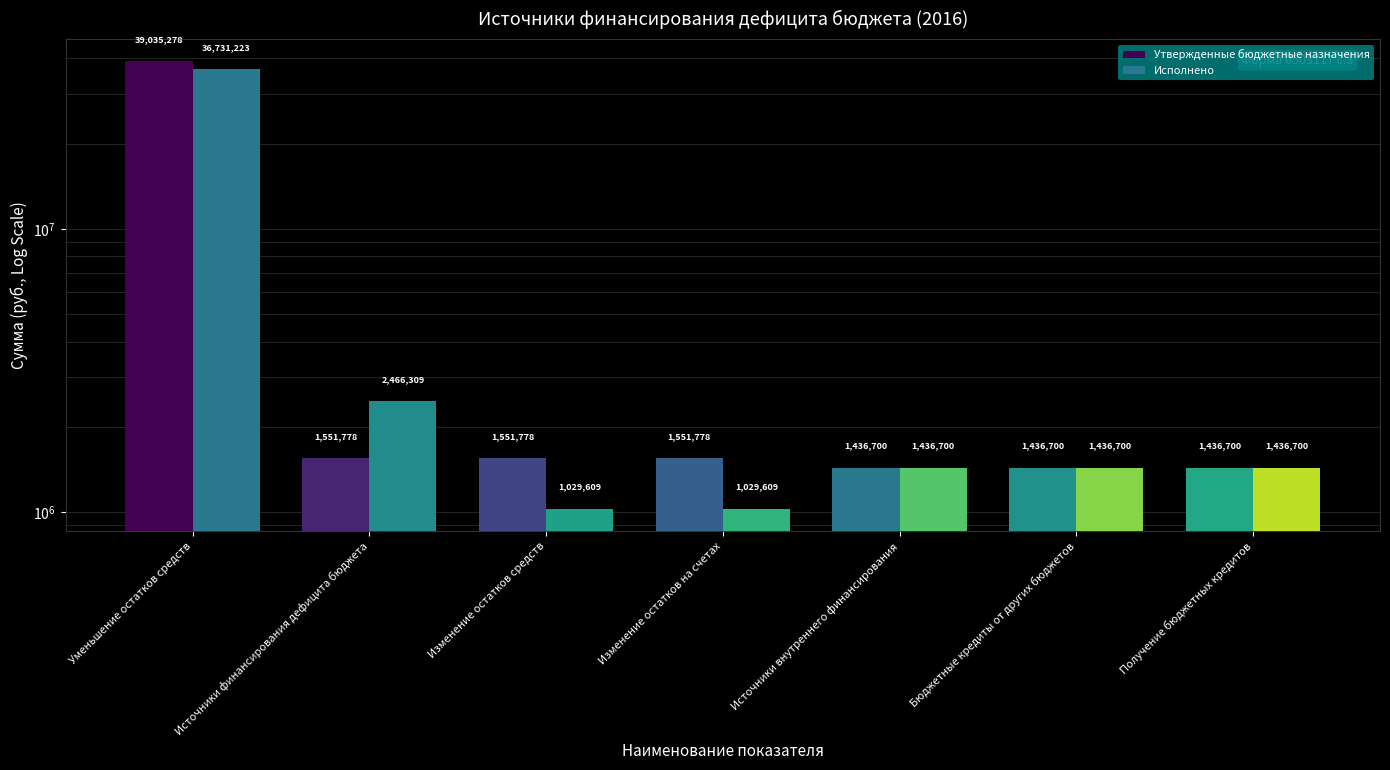

Reading left to right, list all the values displayed in this chart.

Утвержденные бюджетные назначения: 39035277.5	1551777.5	1551777.5	1551777.5	1436700.0	1436700.0	1436700.0
Исполнено: 36731223.0	2466309.2	1029609.2	1029609.2	1436700.0	1436700.0	1436700.0